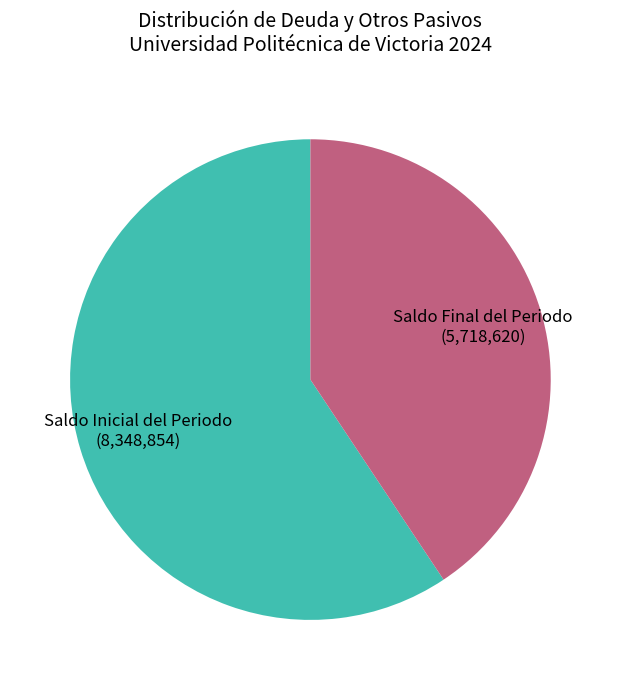

Approximately how many times larger is the value at Saldo Final del Periodo compared to Saldo Inicial del Periodo?

0.7